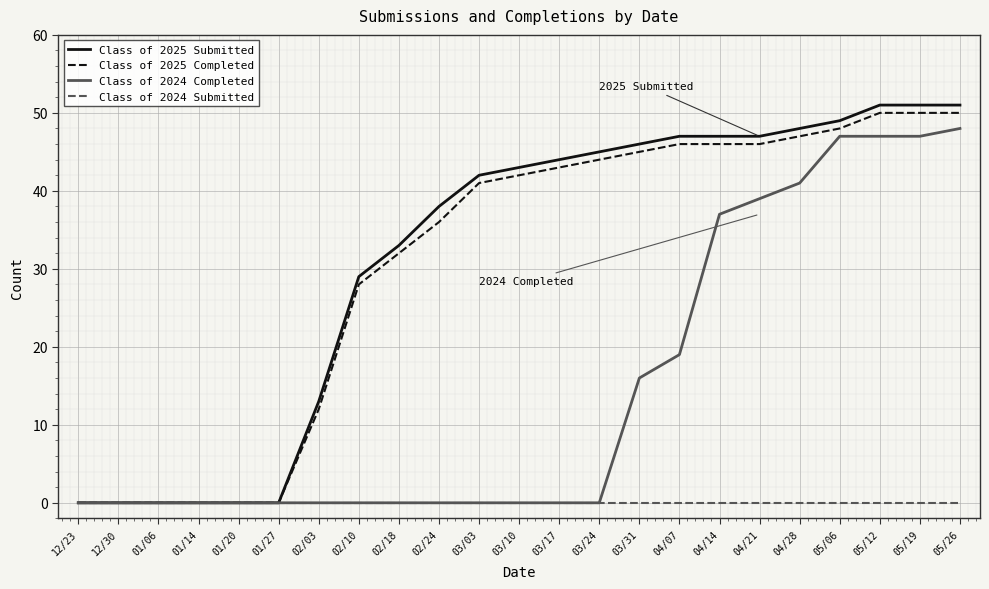

What is the difference between the highest and lowest values at 03/31?

46